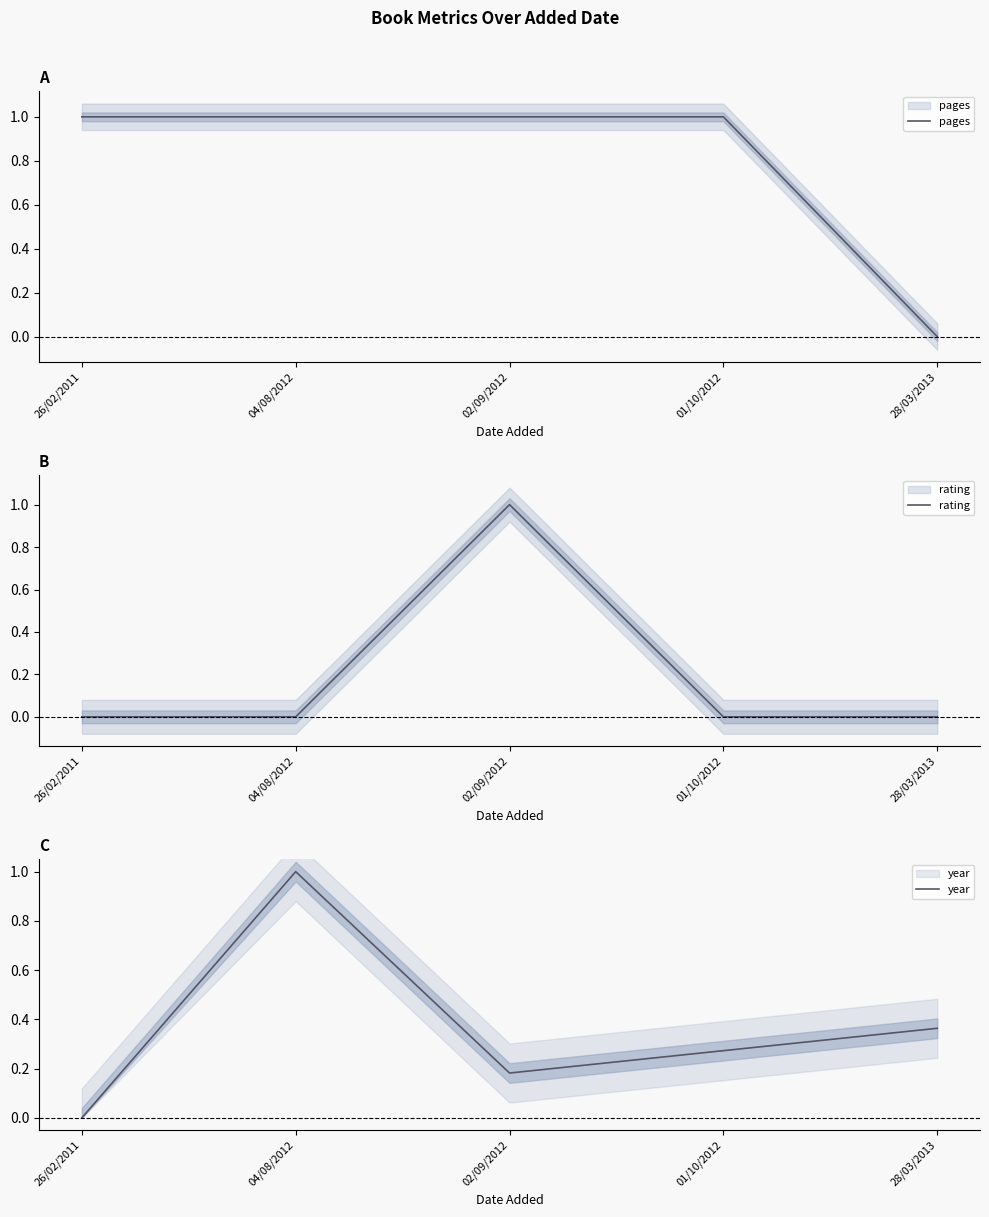

What is the difference between the maximum and second lowest values in the year series?

0.8